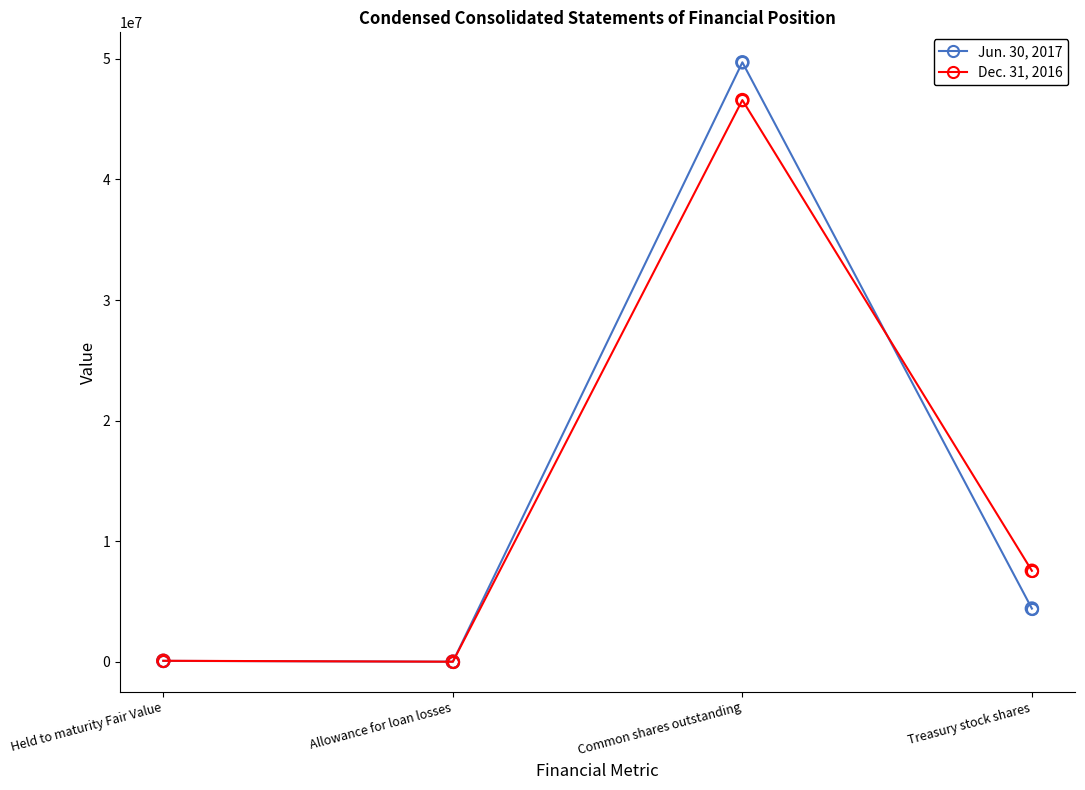

At how many categories does at least one series exceed 34890623?

1